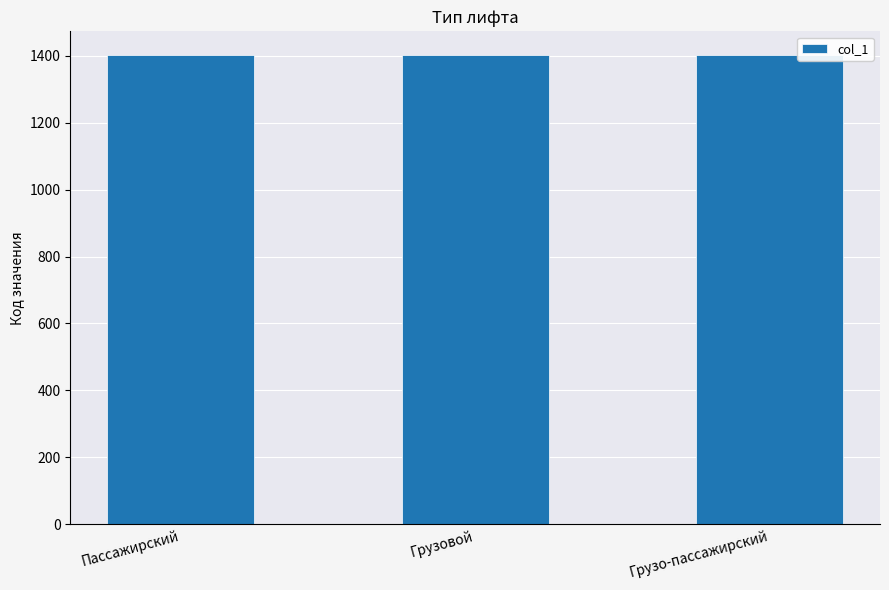

What is the sum of the values at Грузовой and Пассажирский?

2803